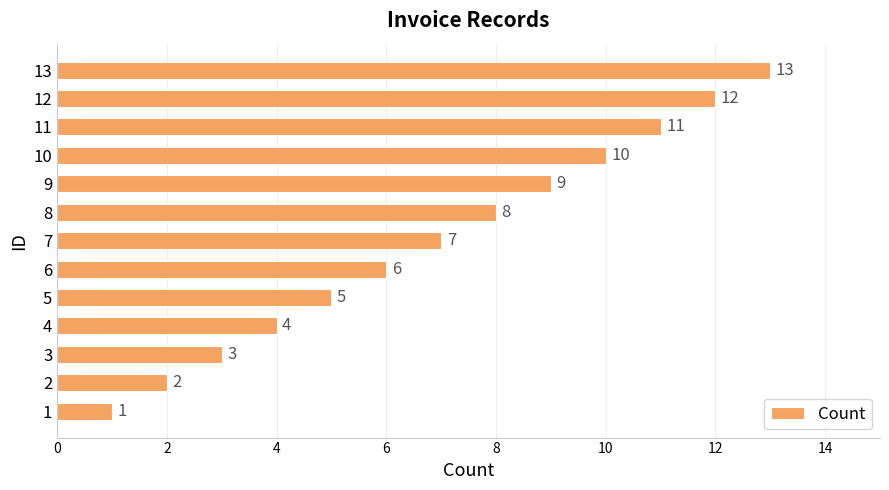

Which label corresponds to the largest value in the chart?

13